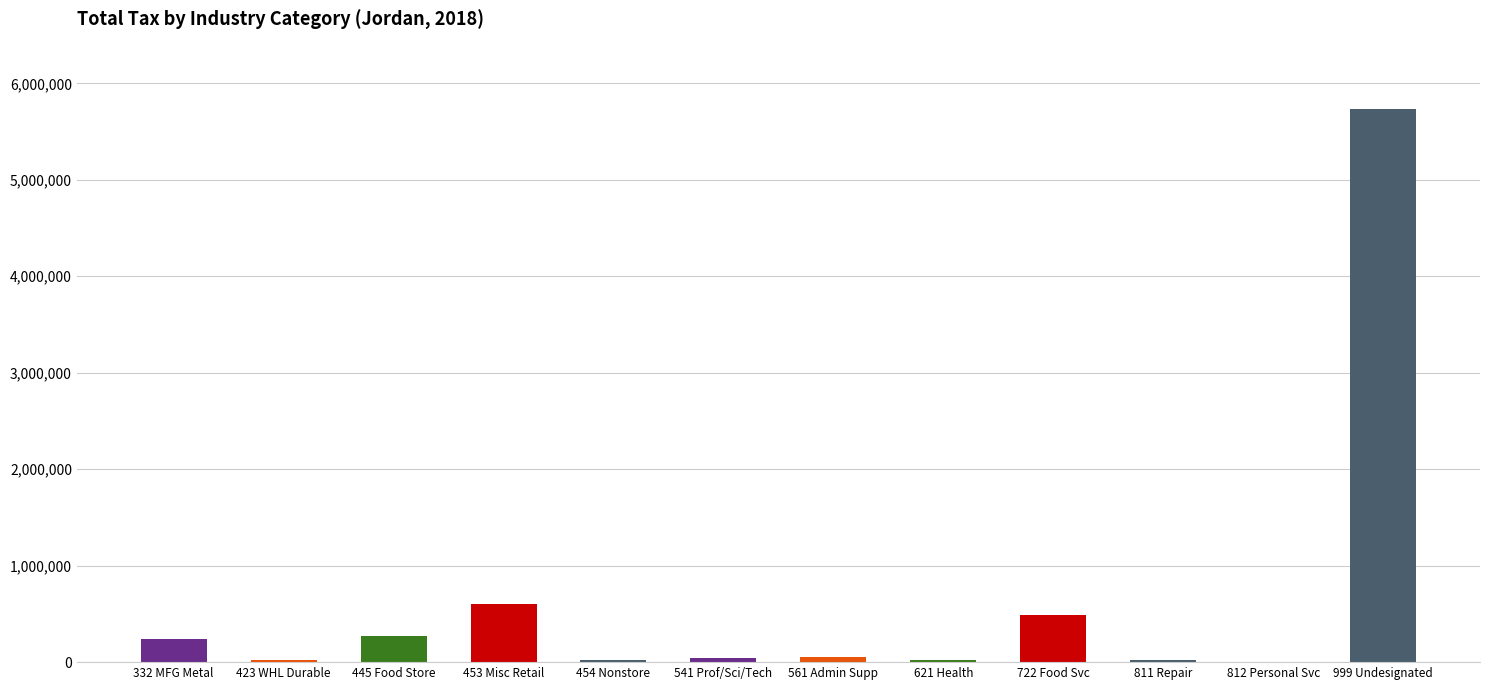

Approximately how many times larger is the value at 621 HEALTH -AMBULATORY CARE compared to 332 MFG -FABRICATED METAL?

0.1